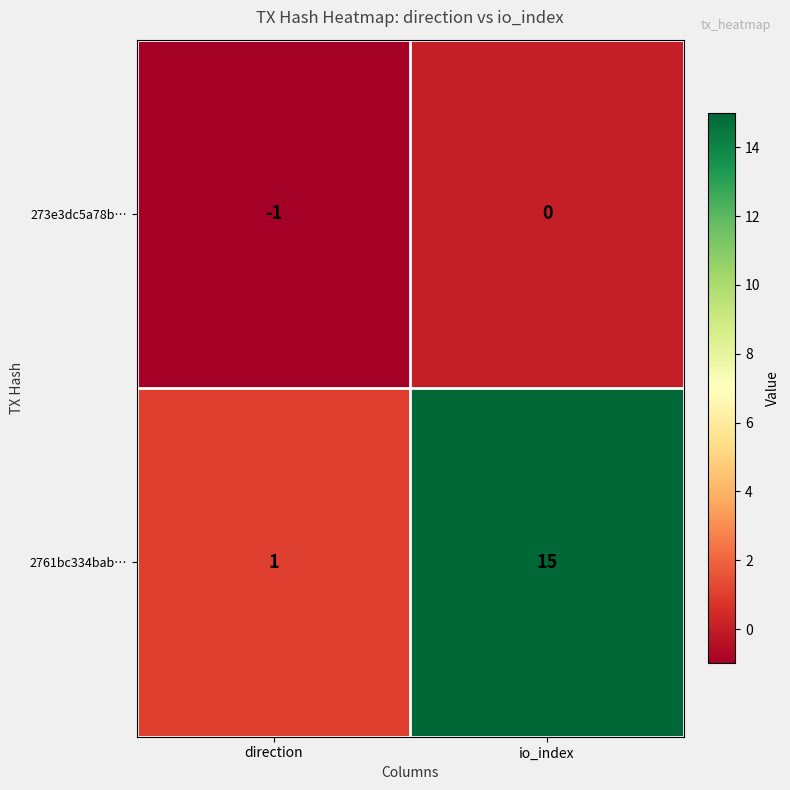

What is the sum of all 2761bc334bab… values?

16